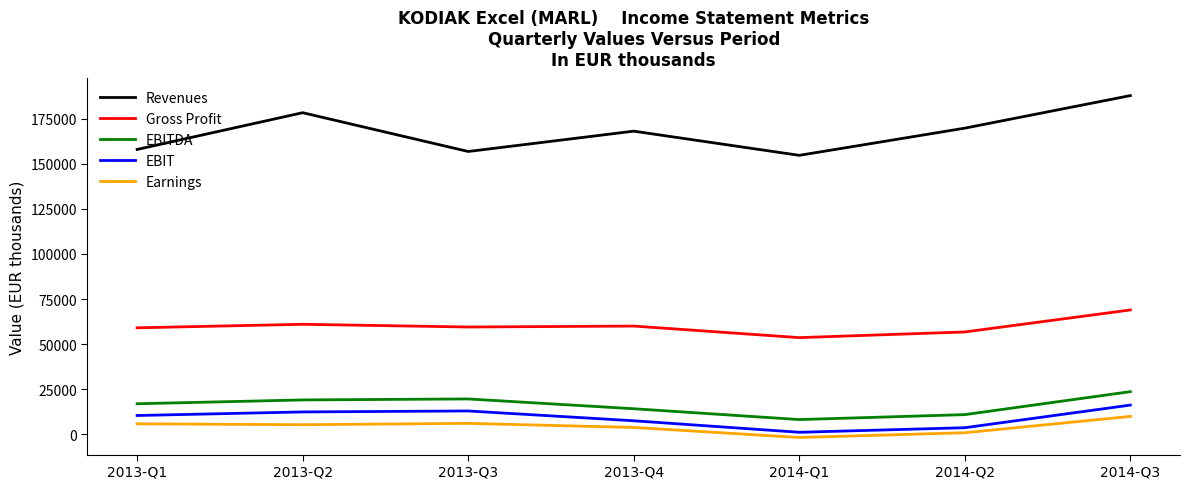

At which label does Gross Profit reach its peak?

2014-Q3